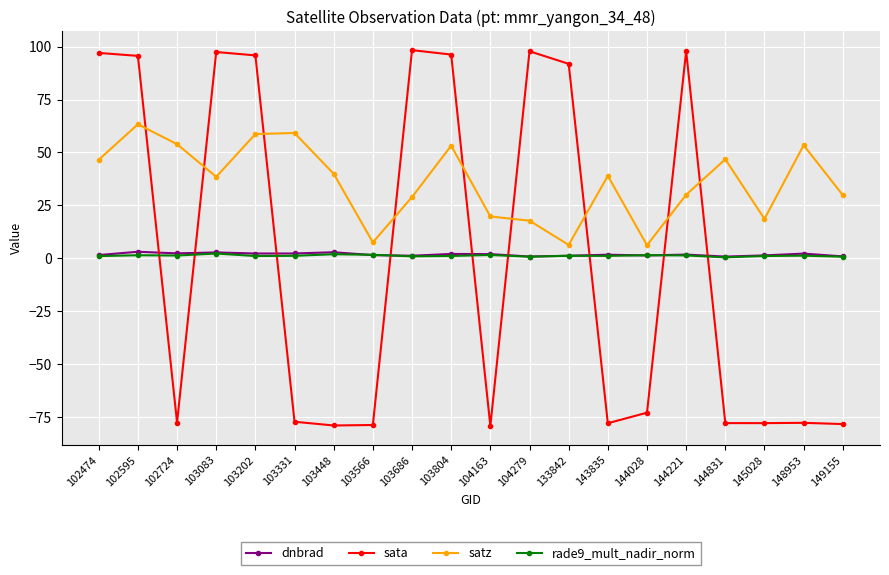

What is the difference between the second highest and minimum values in the satz series?

53.0